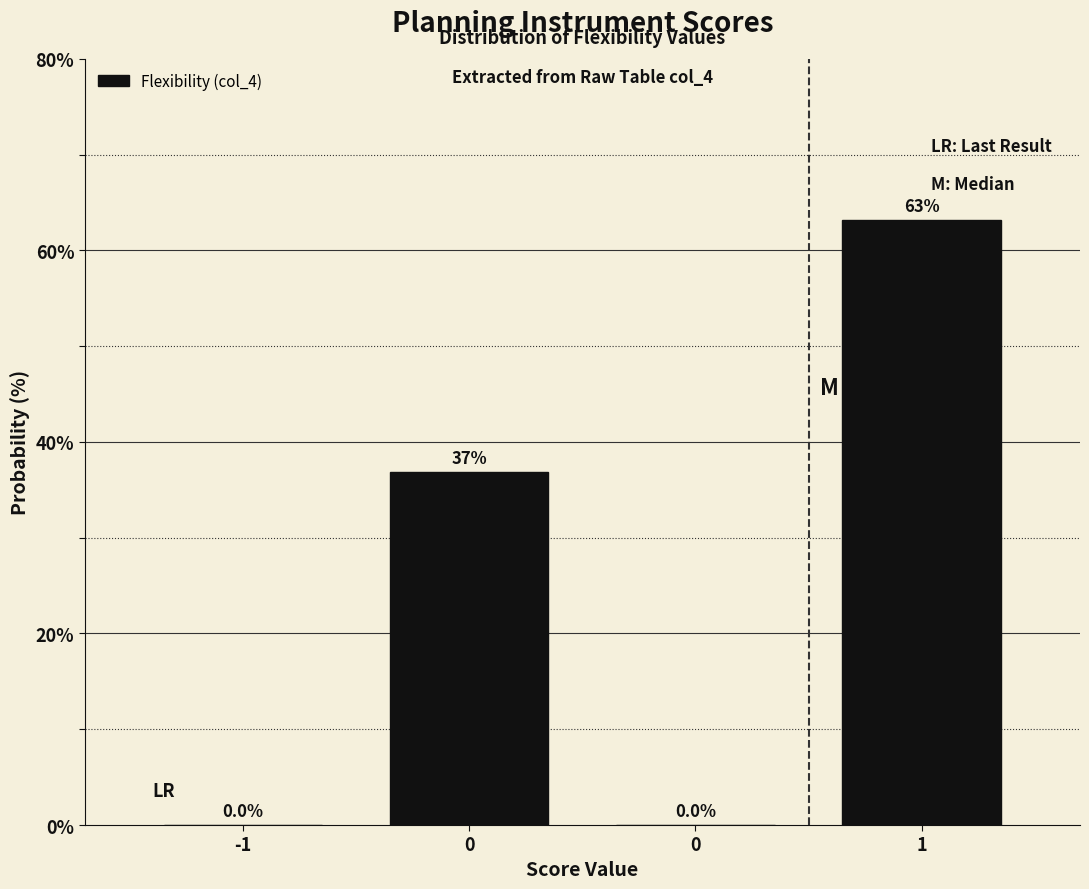

Count the number of categories in the chart.

4